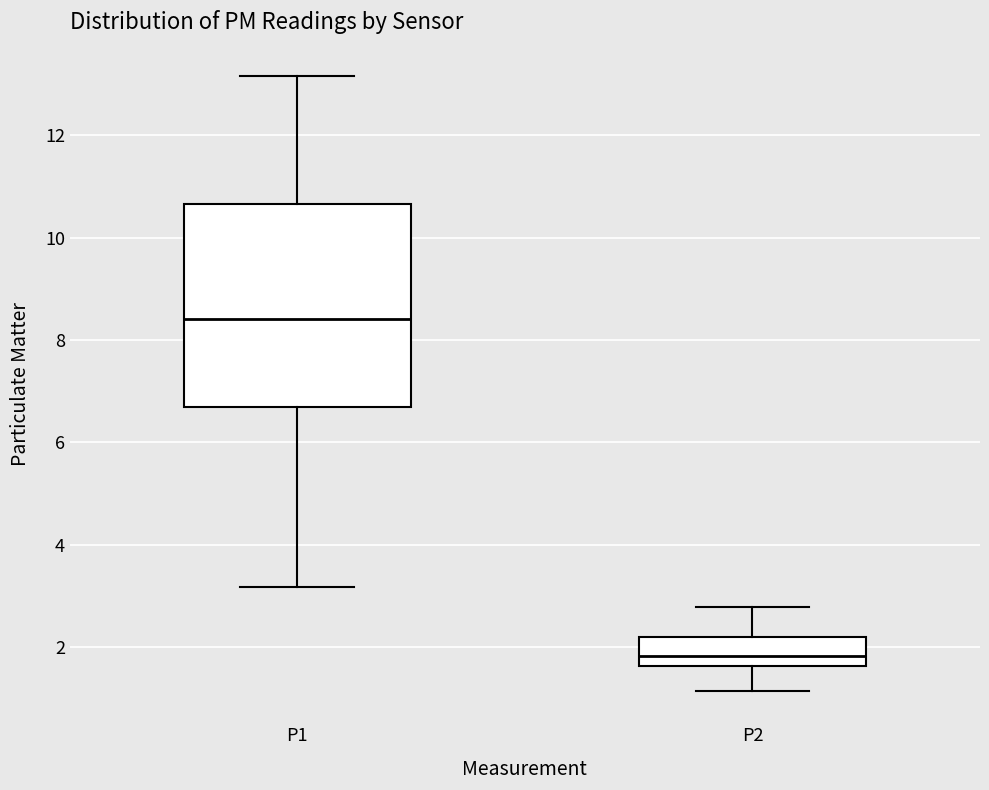

Where does the upper whisker of the box for P2 end on the y-axis? The values are not printed on the chart, so give them approximately, as read against the axis.

2.8